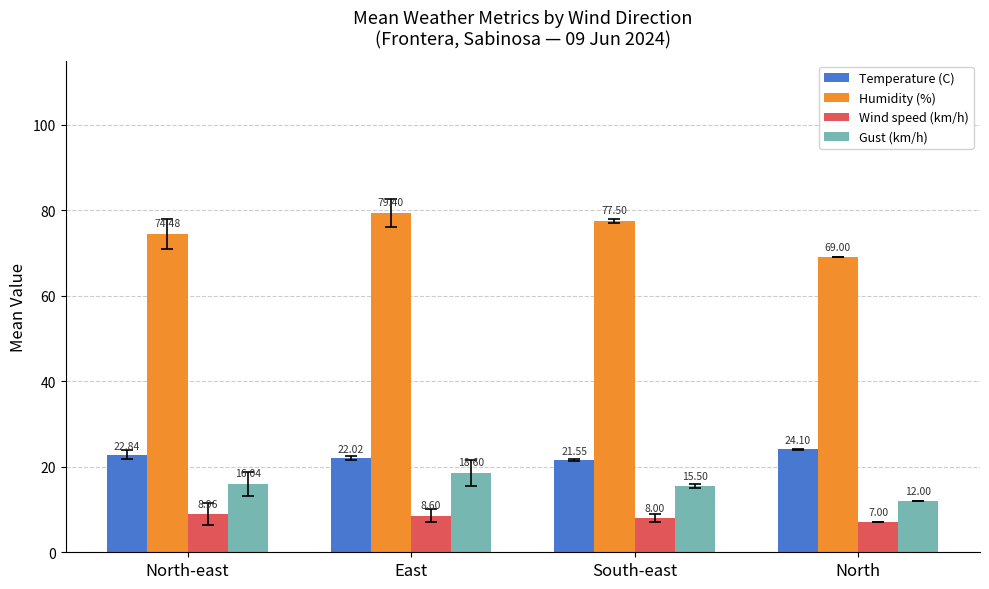

Which series has the largest total across all categories?

Humidity (%)